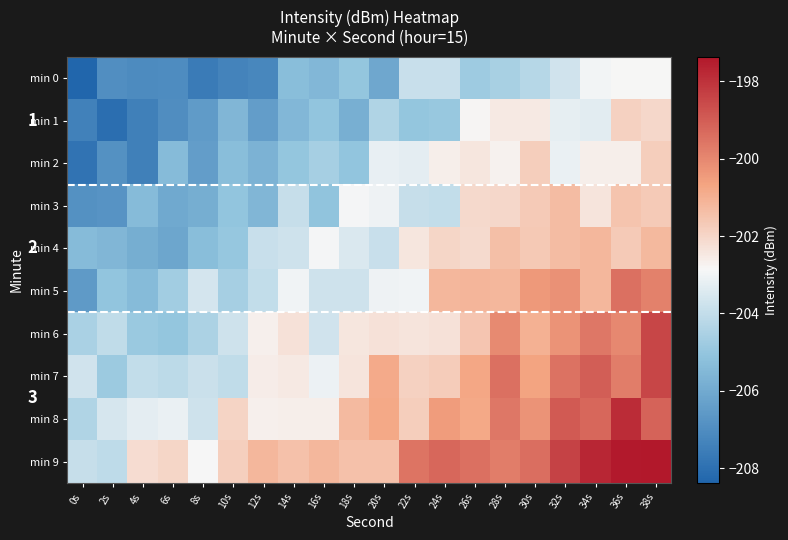

What is the maximum value shown in the chart?

-197.4